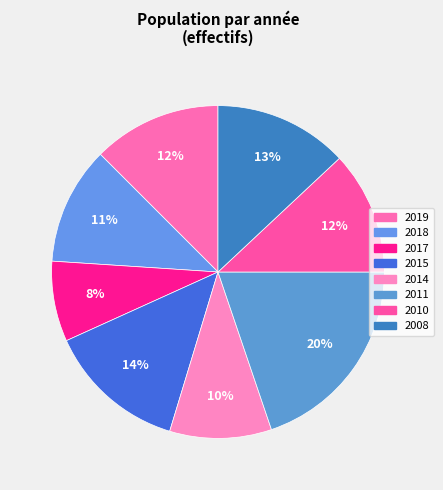

How many slices are in this pie chart?

8